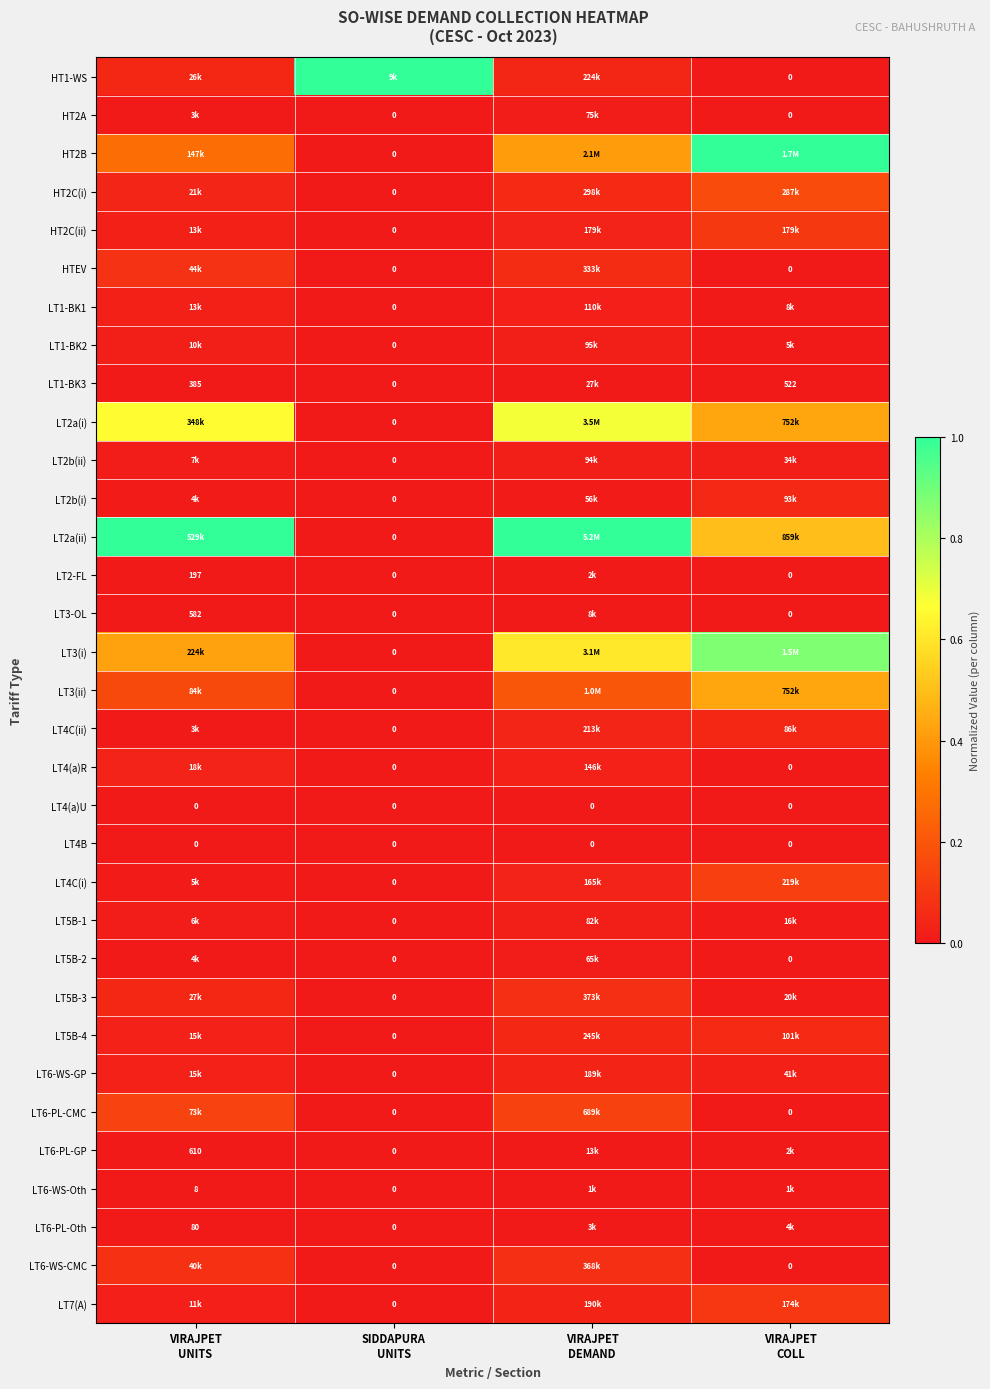

At which label does LT4(a)R reach its peak?

VIRAJPET UNITS